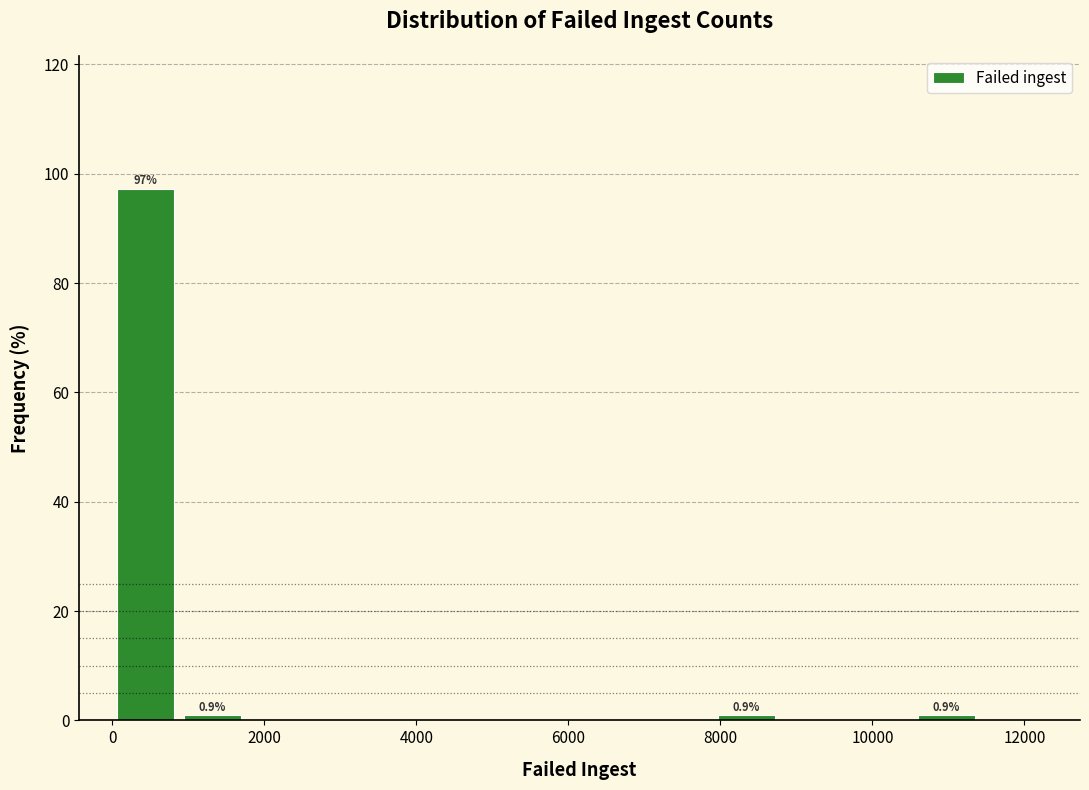

Which range on the x-axis has the tallest bar?

0 to 800